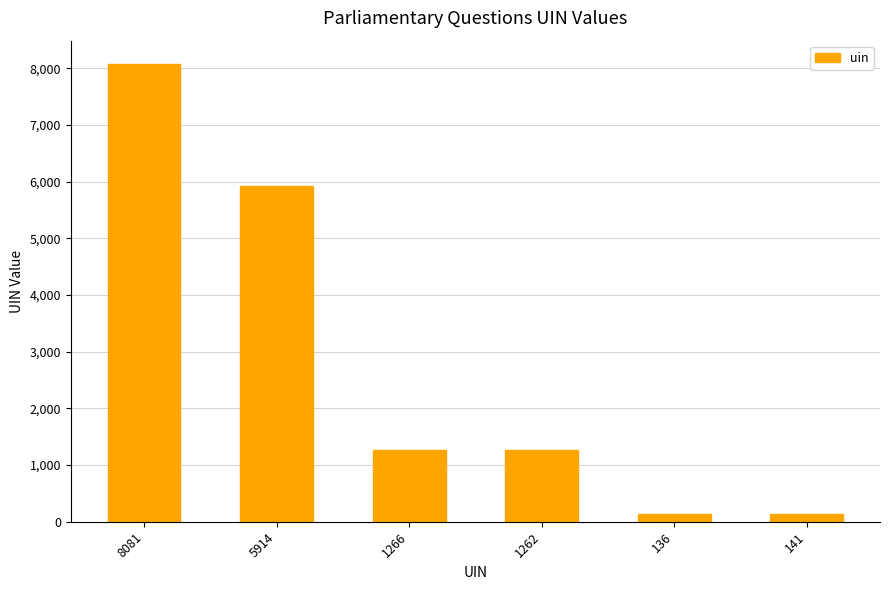

What is the change in value from 8081 to 1266?

-6815